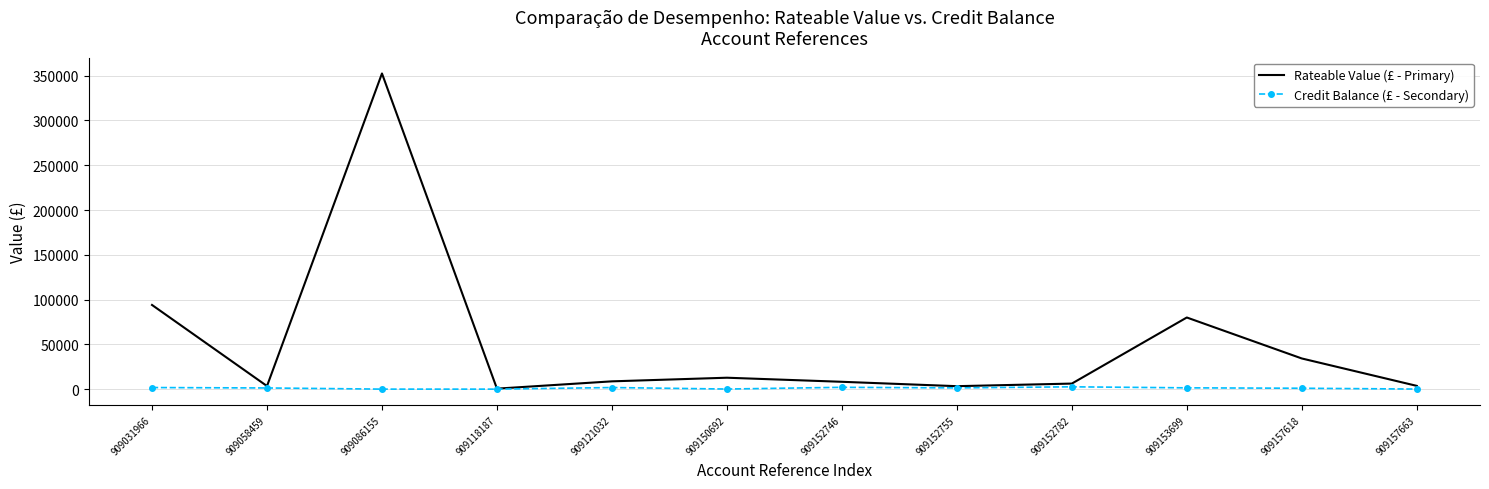

List the series in order of their peak value, highest first.

Rateable Value (£ - Primary), Credit Balance (£ - Secondary)